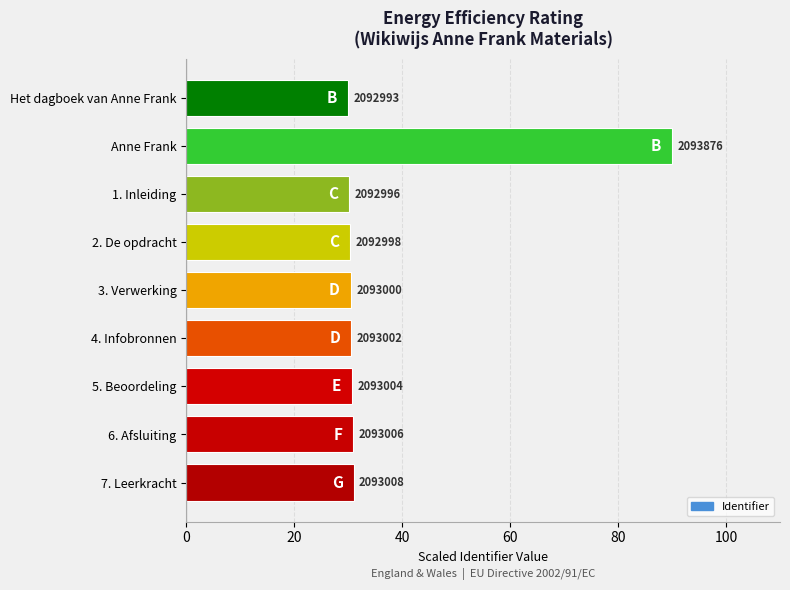

Where is the data nearest to the value 60?

7. Leerkracht